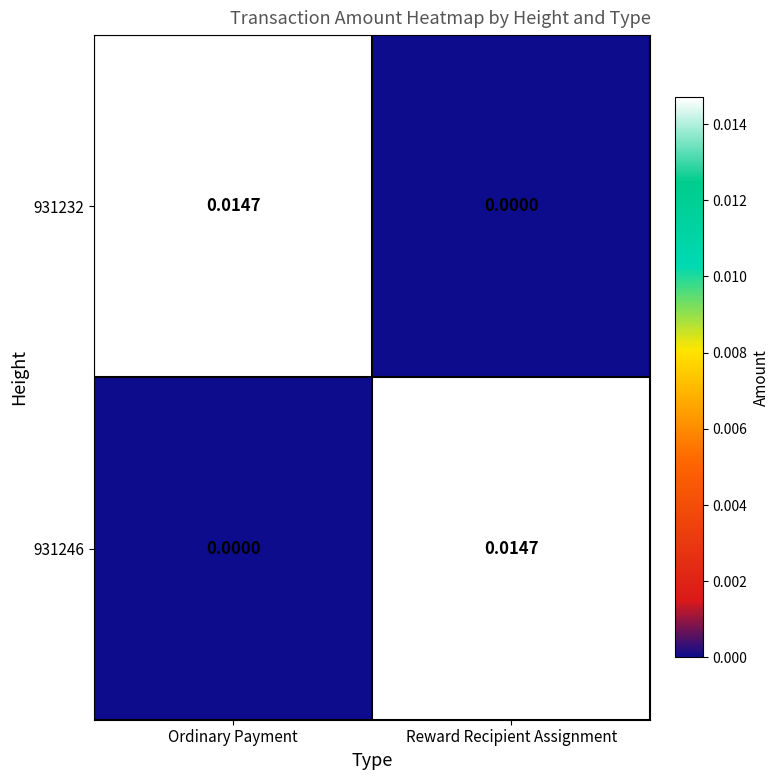

List the labels in order of 931246 value, smallest first.

Ordinary Payment, Reward Recipient Assignment